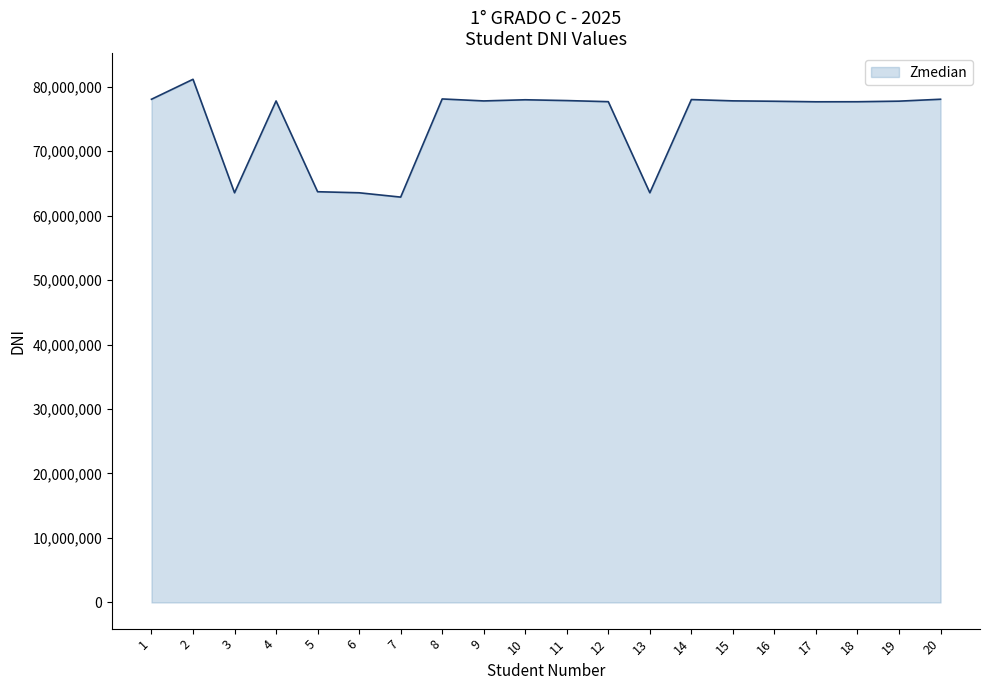

Where is the first local maximum?

2